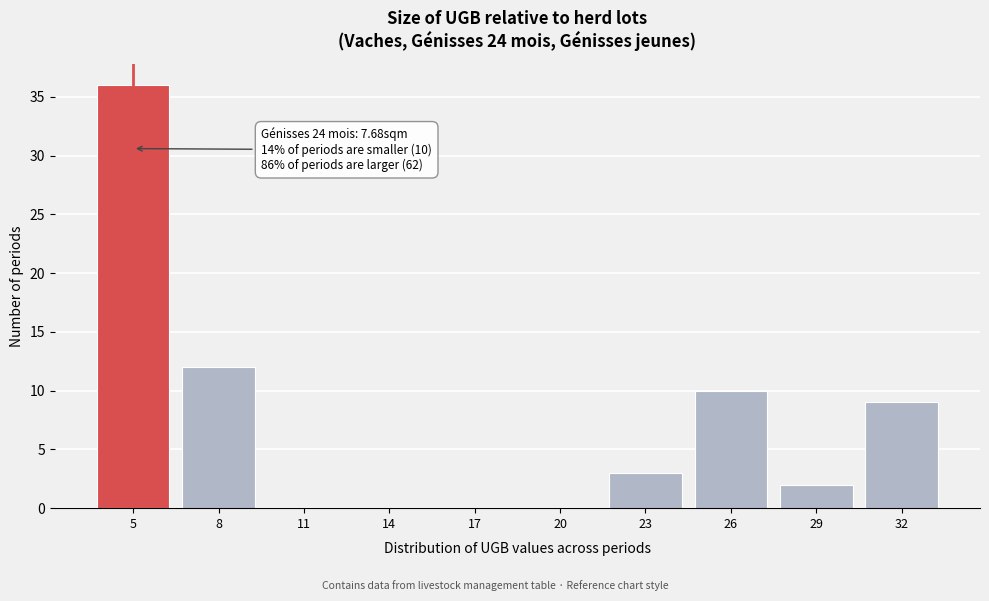

Reading right to left, list all the values displayed in this chart.

32=9	29=2	26=10	23=3	20=0	17=0	14=0	11=0	8=12	5=36